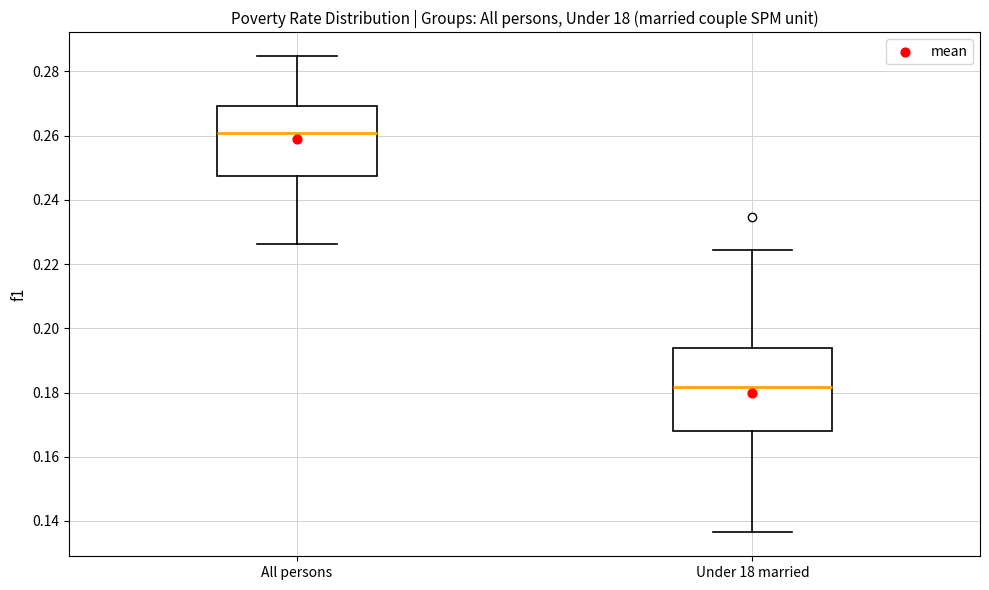

Which box is the tallest, from its lower edge to its upper edge?

Under 18 married